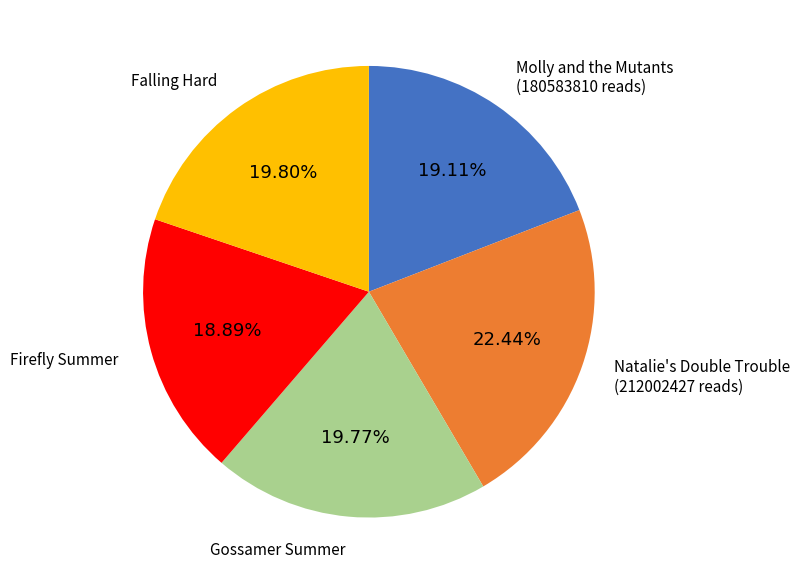

Is there a majority slice in this chart?

No